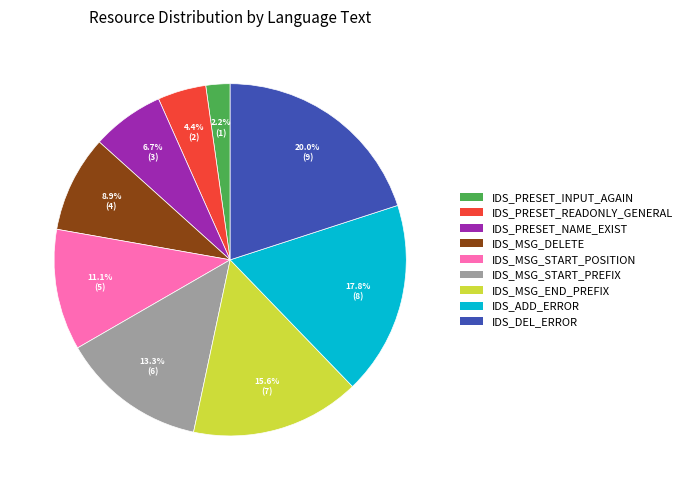

Is there any slice that represents more than half of the pie?

No